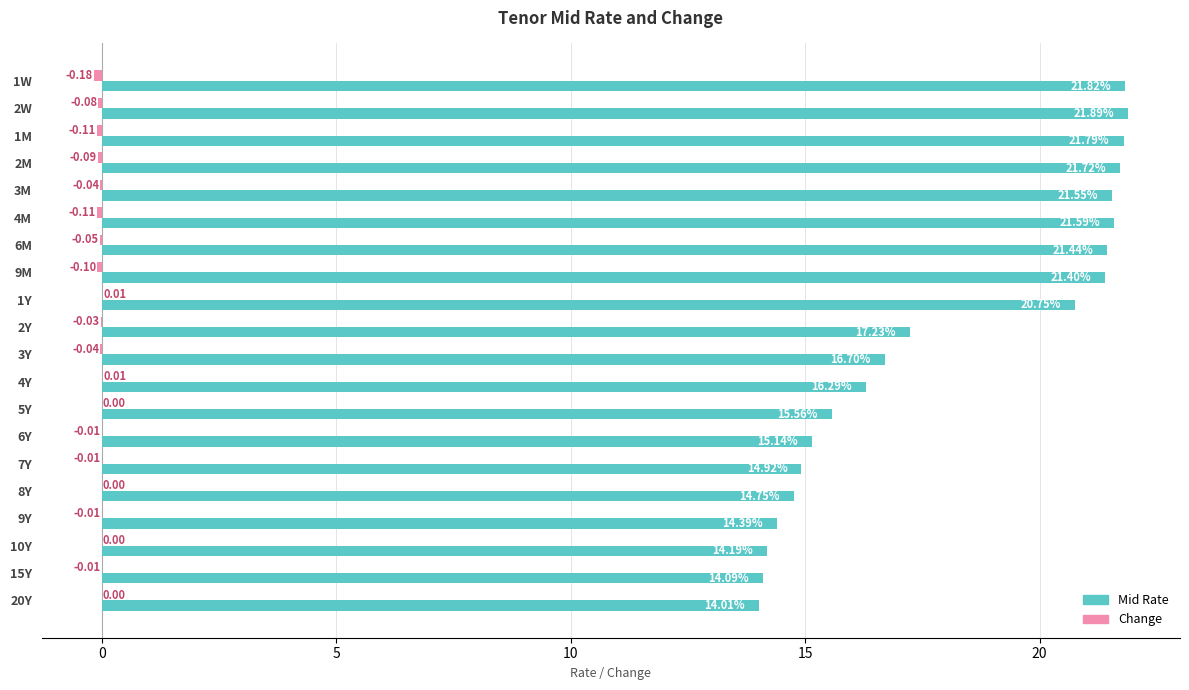

Which series changed the most between 6M and 6Y?

Mid Rate